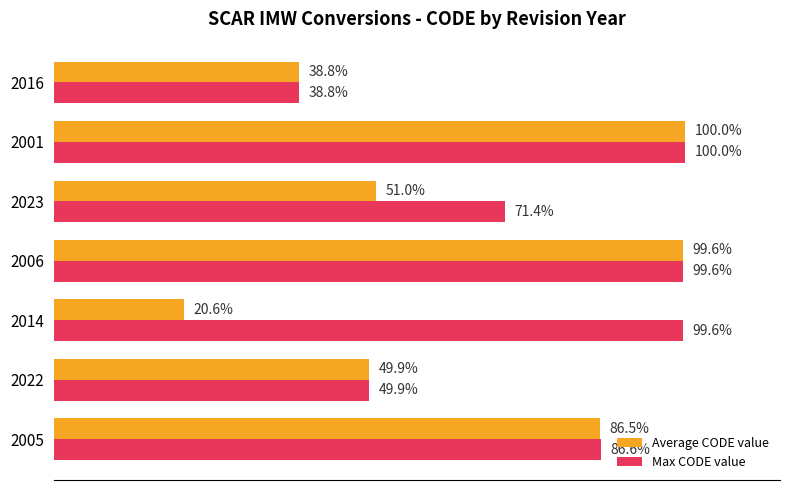

Which series has the largest total across all categories?

Max CODE value